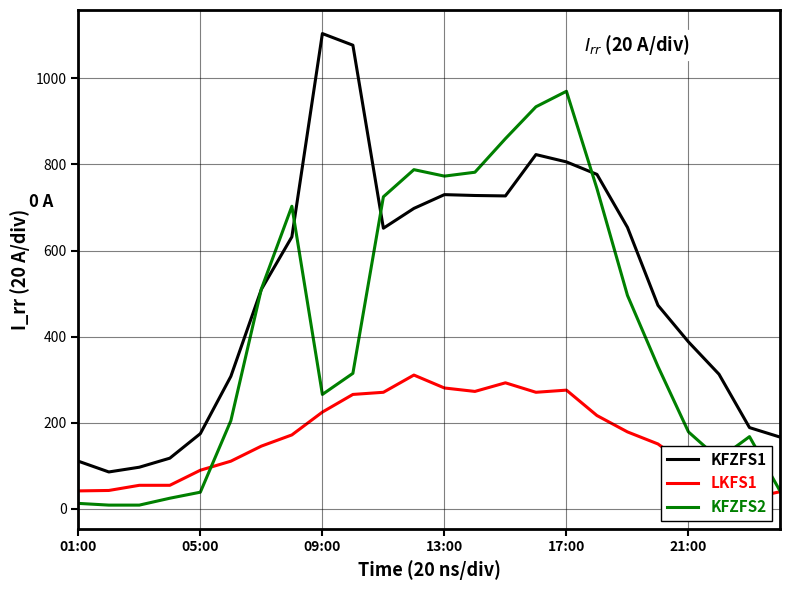

Where is the first local maximum for KFZFS2?

7